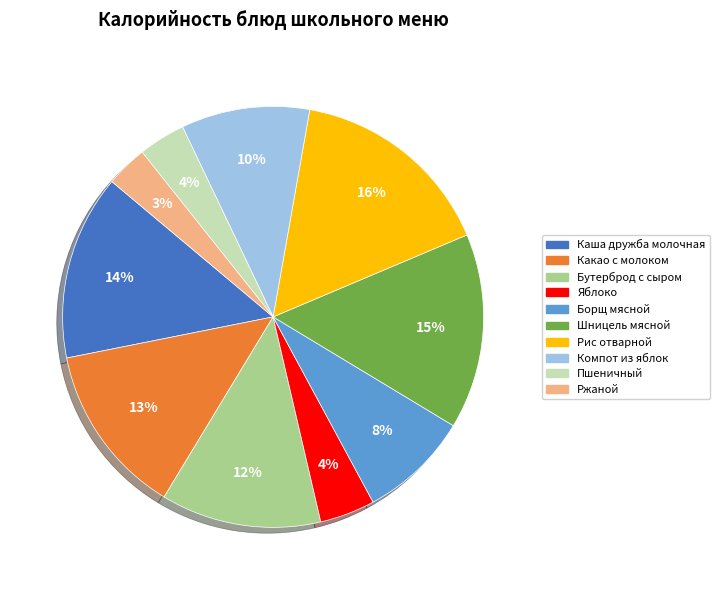

To the nearest percent, what percentage of the pie is Компот из яблок?

10%